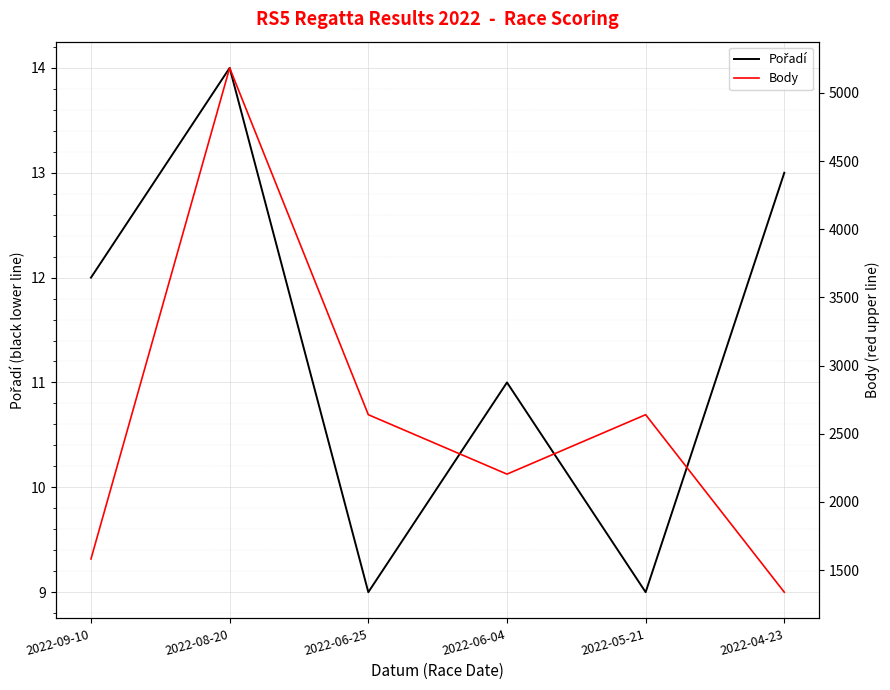

Is it true that Body equals 1338 at 2022-04-23?

True